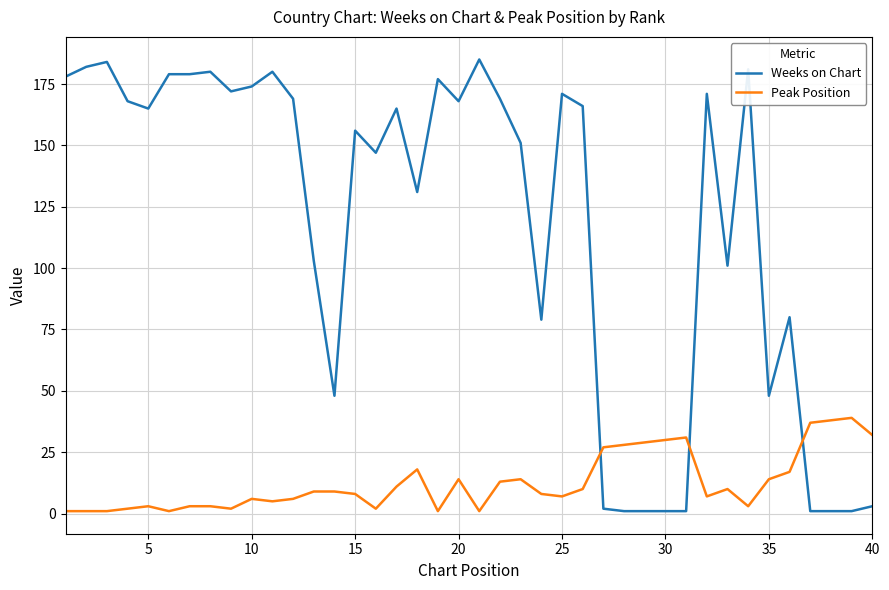

List the series in order of their peak value, lowest first.

Peak Position, Weeks on Chart